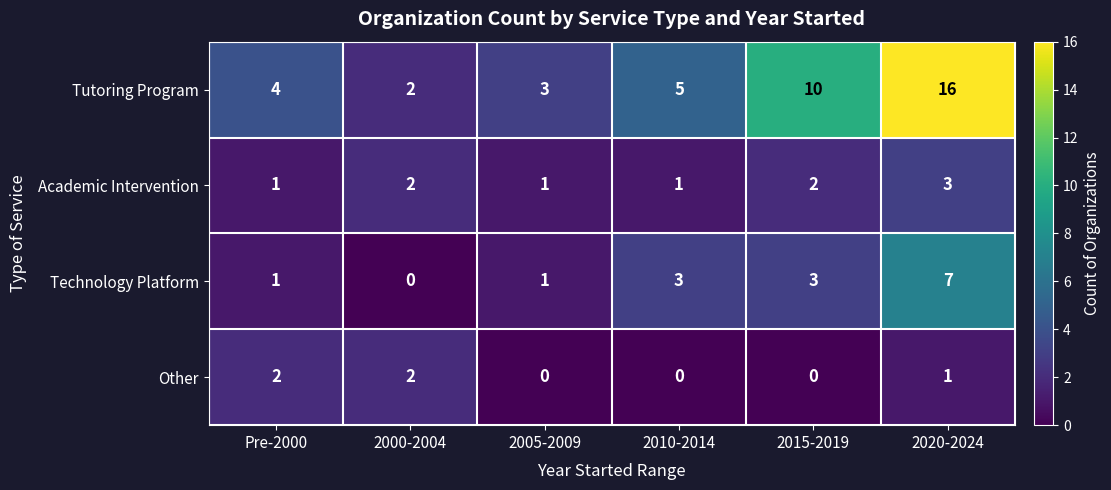

Count the Academic Intervention values in the range 1 to 2.

5